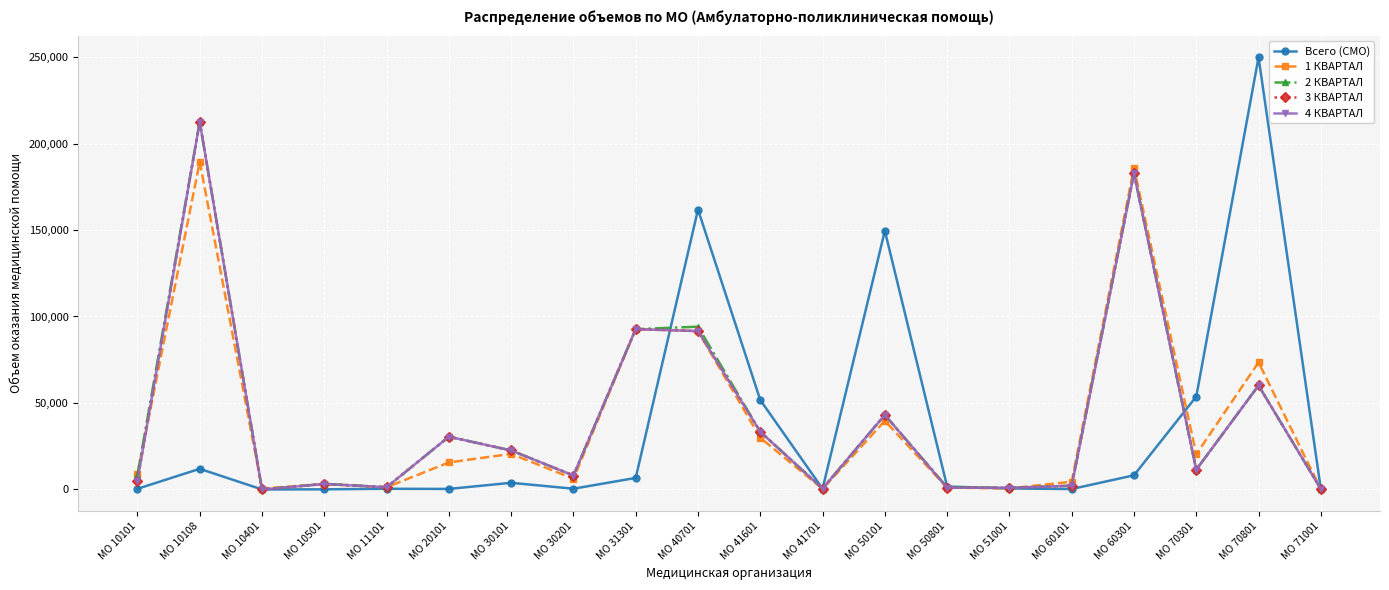

The 1 КВАРТАЛ series shows 20348 at МО 70301. True or false?

True